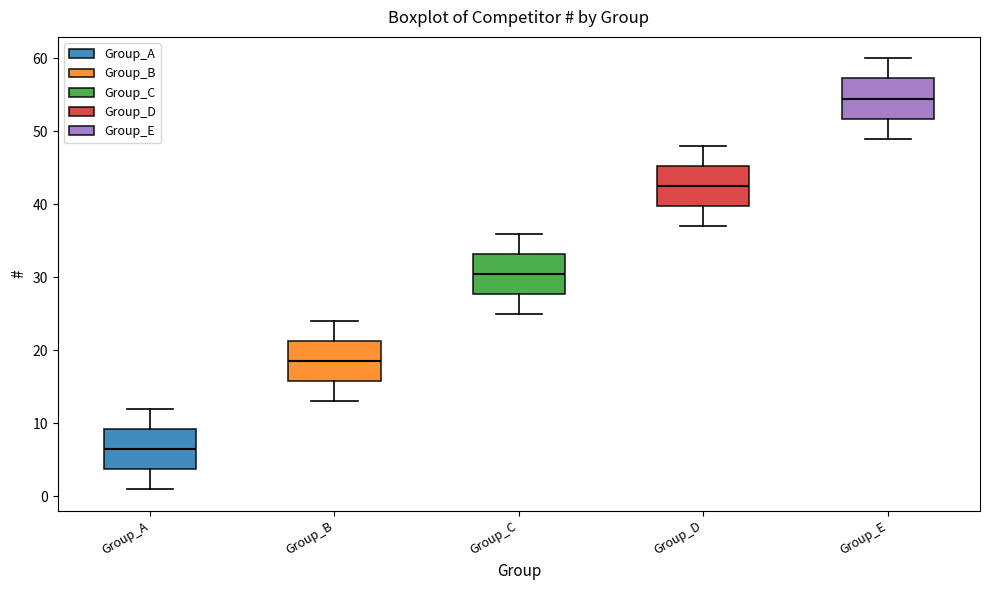

Reading left to right, transcribe this box plot: for each box, give where its median line is, the range the box spans, and where its two whiskers end, as read against the y-axis. The values are not printed on the chart, so give them approximately, as read against the axis.

Group_A: median 7, box 4 to 9, whiskers 1 to 12
Group_B: median 19, box 16 to 21, whiskers 13 to 24
Group_C: median 31, box 28 to 33, whiskers 25 to 36
Group_D: median 43, box 40 to 45, whiskers 37 to 48
Group_E: median 55, box 52 to 57, whiskers 49 to 60